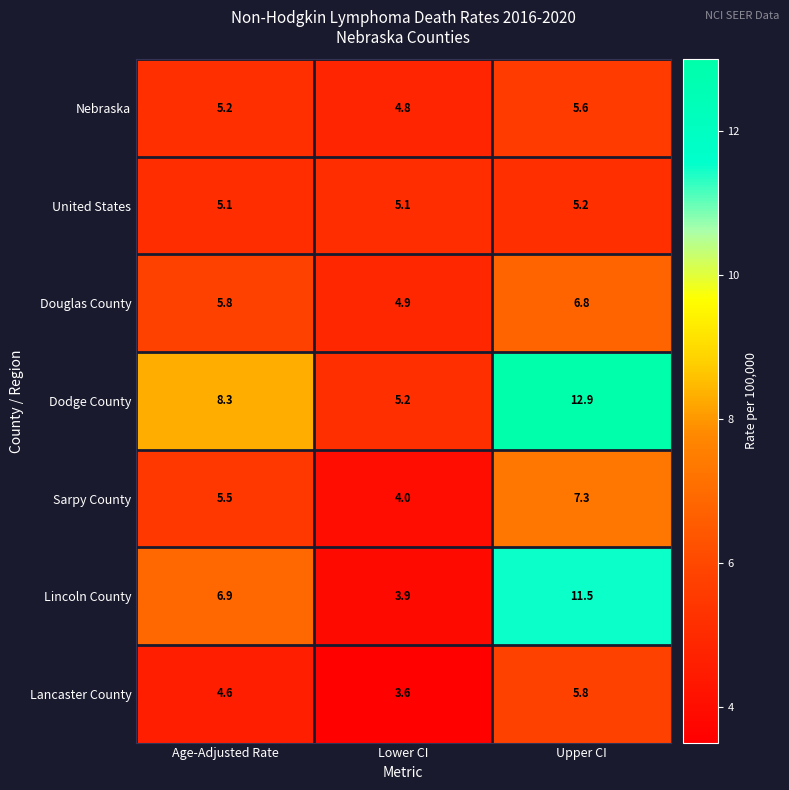

List the series in order of their peak value, lowest first.

United States, Nebraska, Lancaster County, Douglas County, Sarpy County, Lincoln County, Dodge County